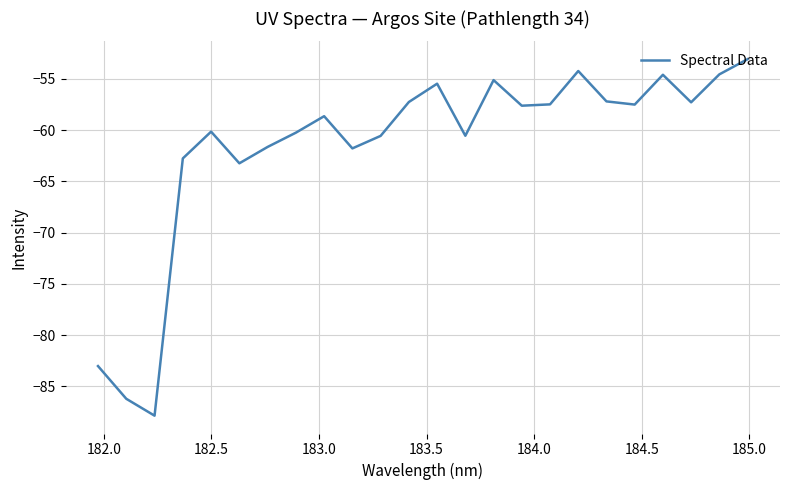

True or false: there are more than 1 points higher than both neighbors.

True